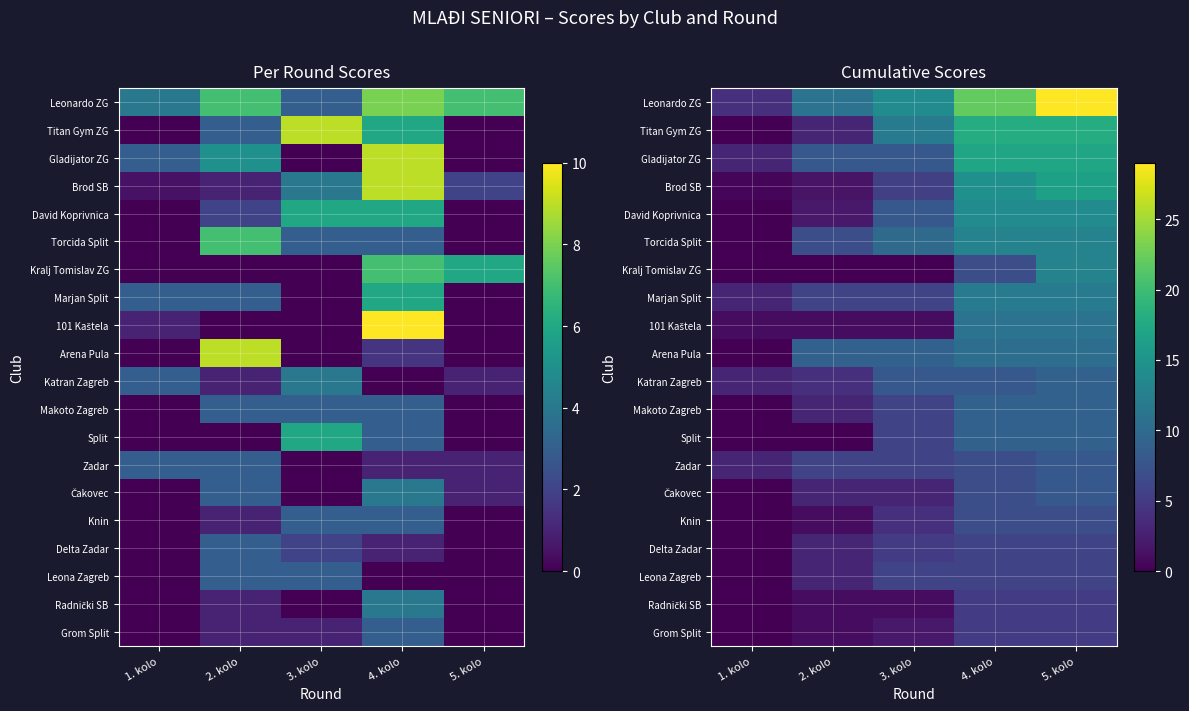

At how many categories does at least one series exceed 11?

3